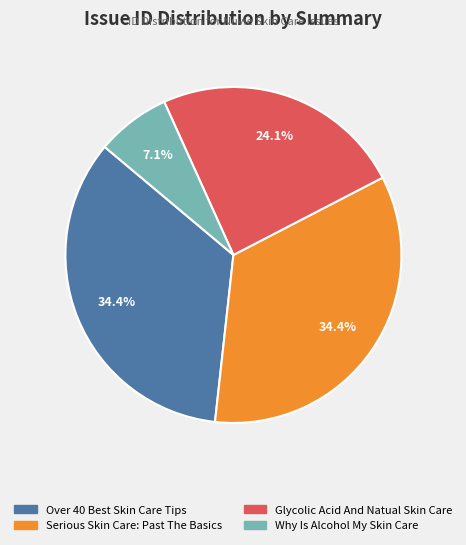

To the nearest percent, what is the difference between the Glycolic Acid And Natual Skin Care and Over 40 Best Skin Care Tips slice percentages?

10%